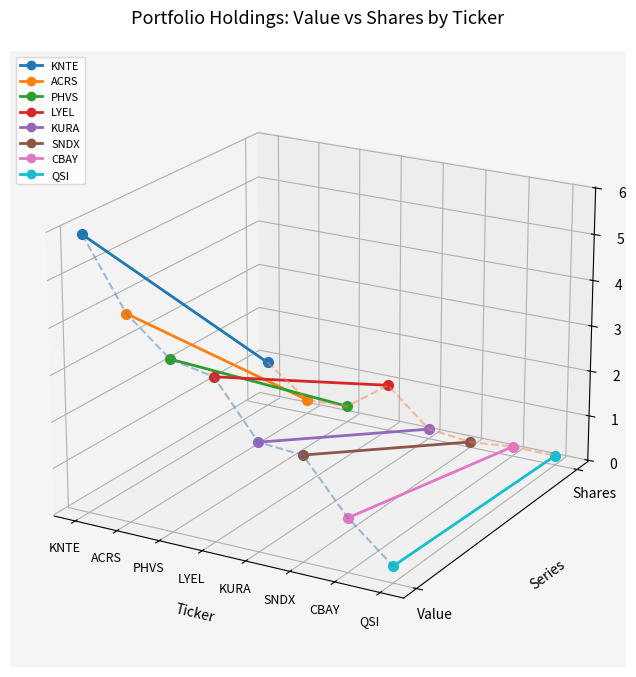

Between LYEL and QSI, which is larger?

LYEL